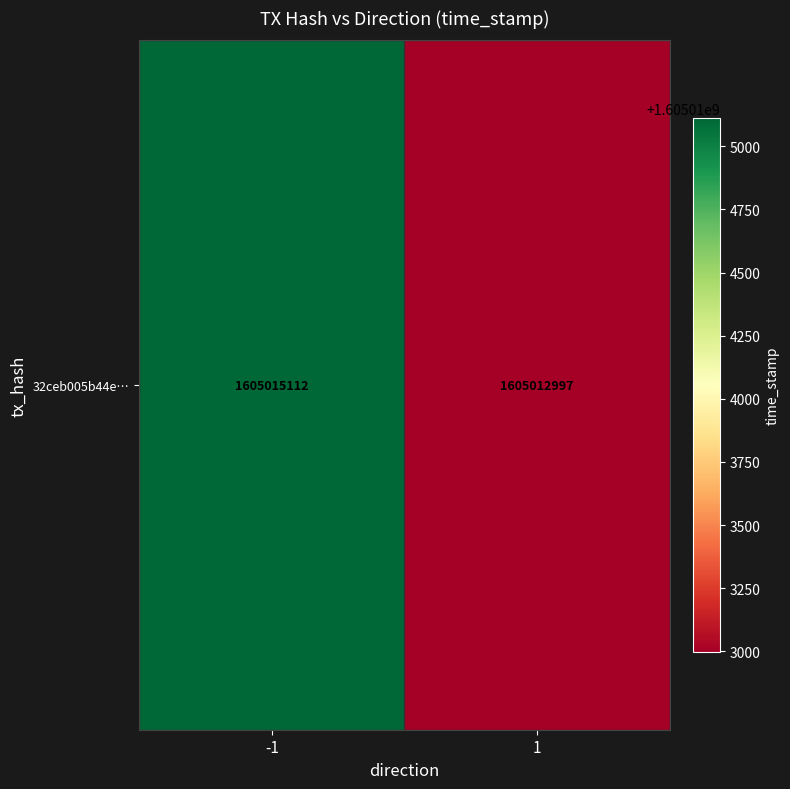

What is the maximum value shown in the chart?

1605015112